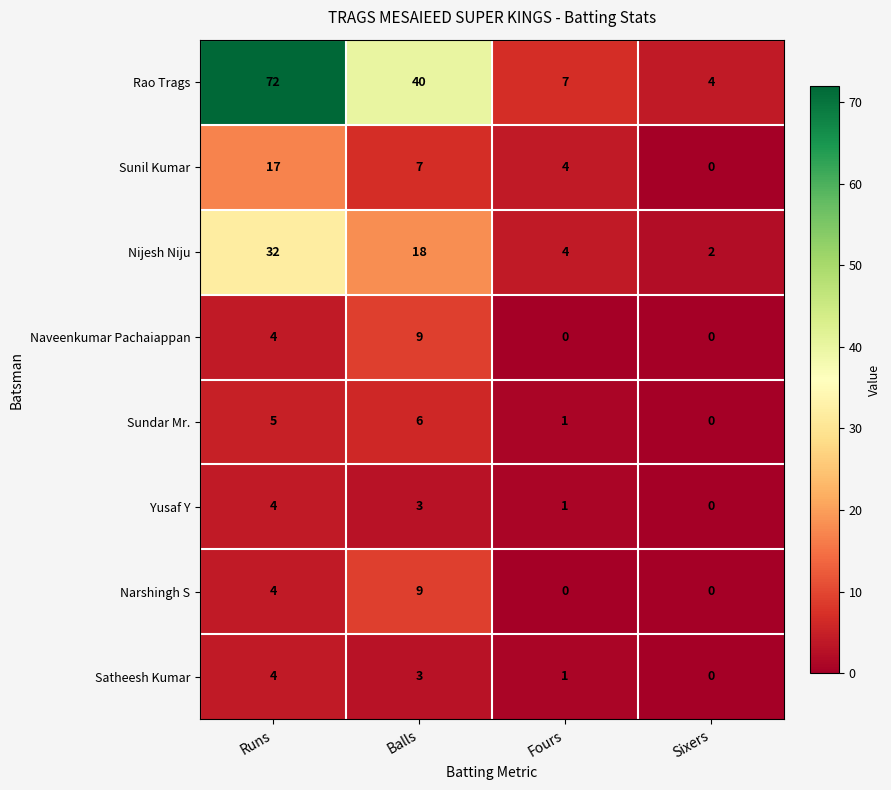

Which series has the widest spread of values?

Rao Trags